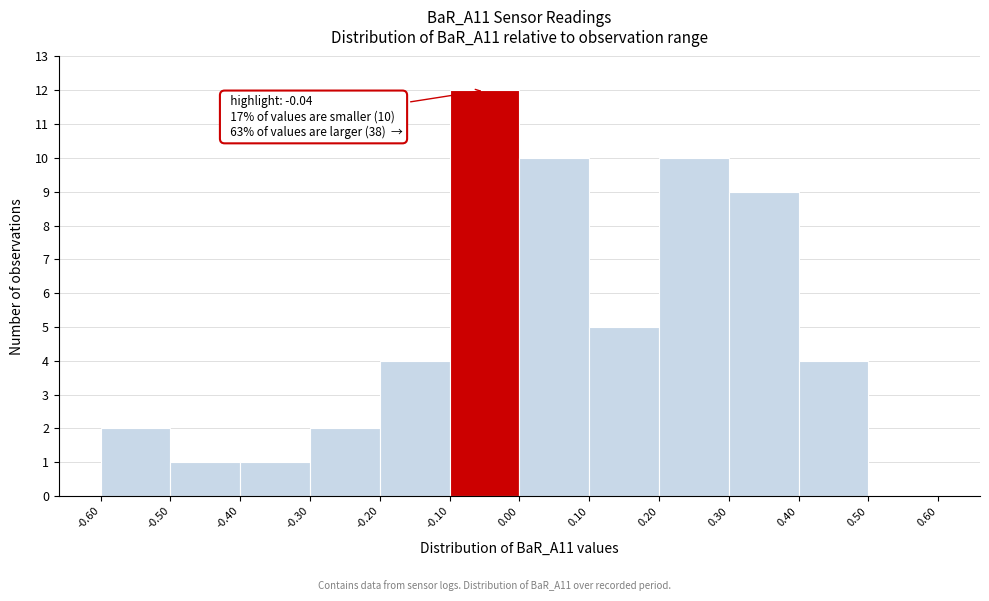

Which range on the x-axis has the tallest bar?

-0.10 to 0.00